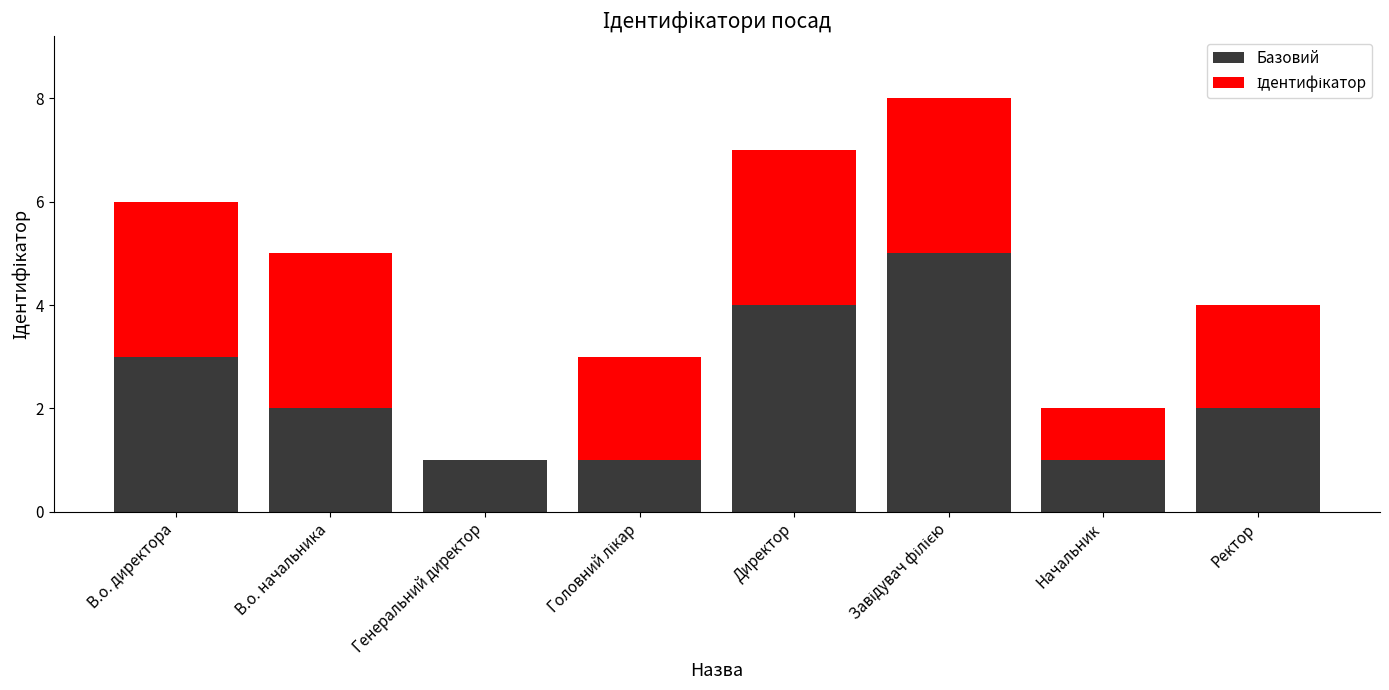

Where is Базовий nearest to the value 3?

В.о. директора